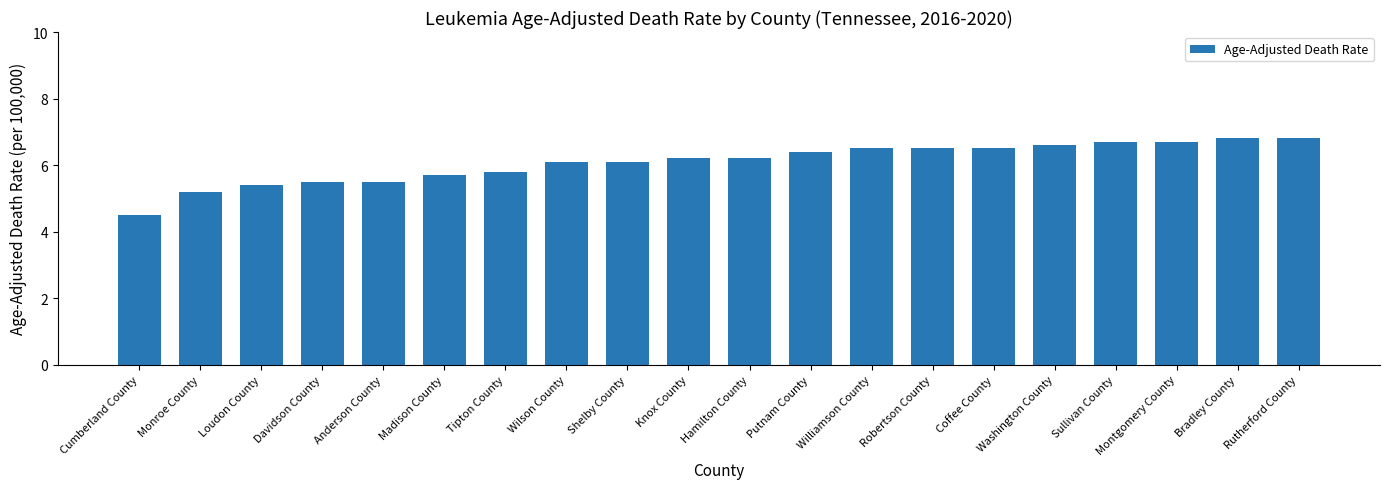

How many data points does each series have?

20